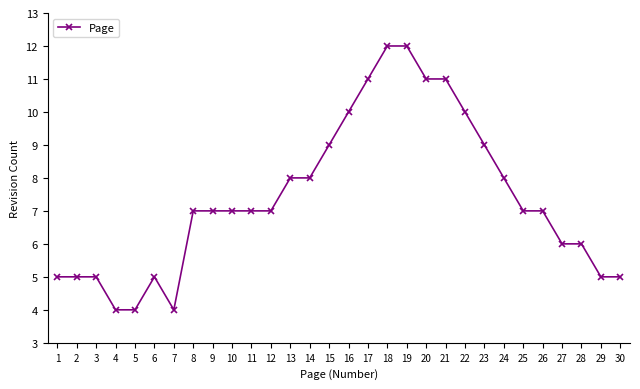

What is the value of the 2nd point from the left?

5